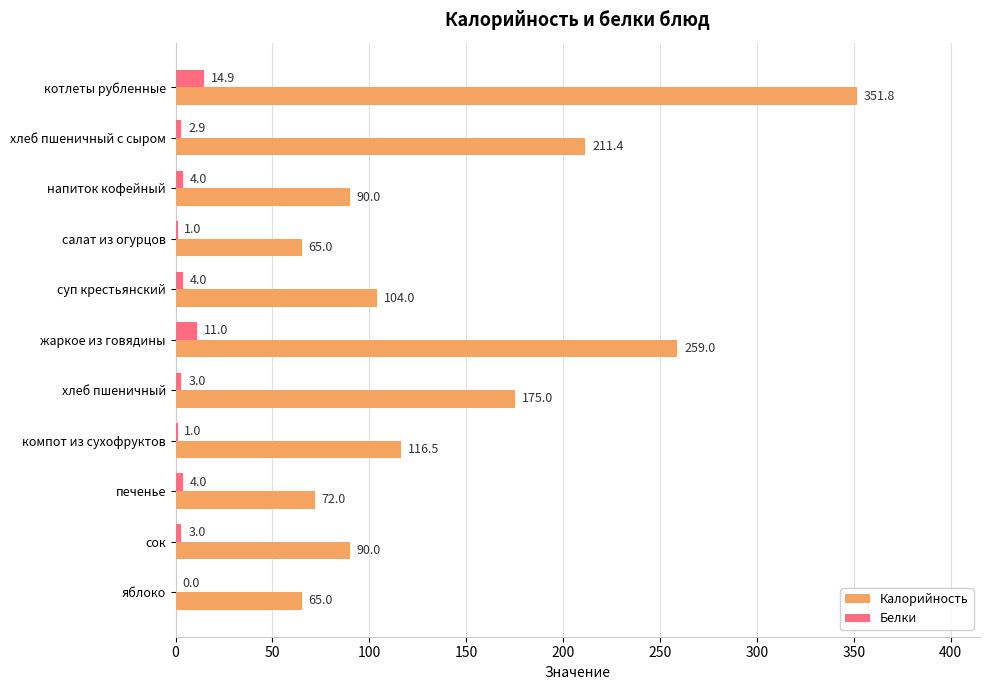

Between хлеб пшеничный с сыром and яблоко, which series saw the biggest shift?

Калорийность